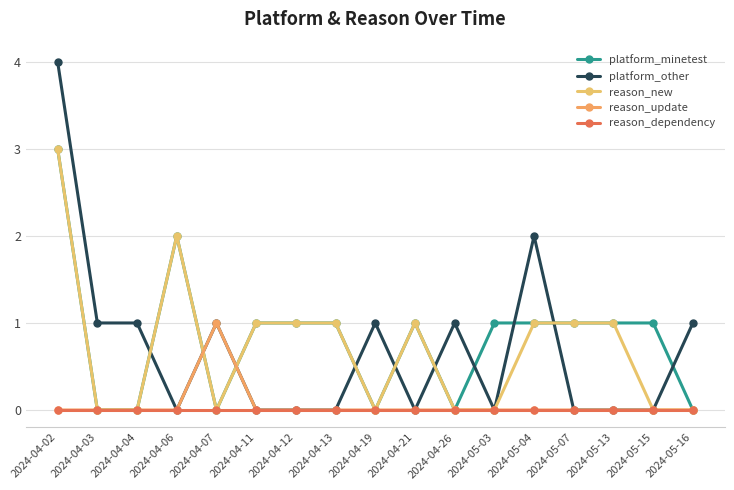

At which category does reason_new reach its first local valley?

2024-04-07